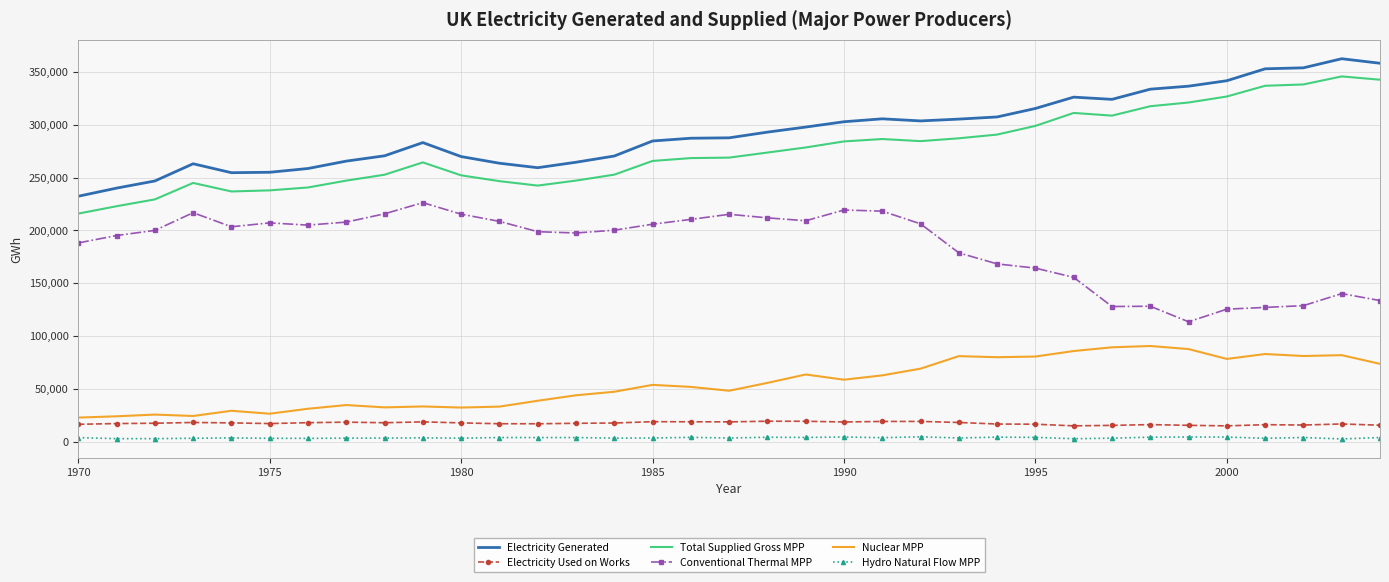

What is the difference between the maximum and minimum values in the Electricity Generated series?

130222.3